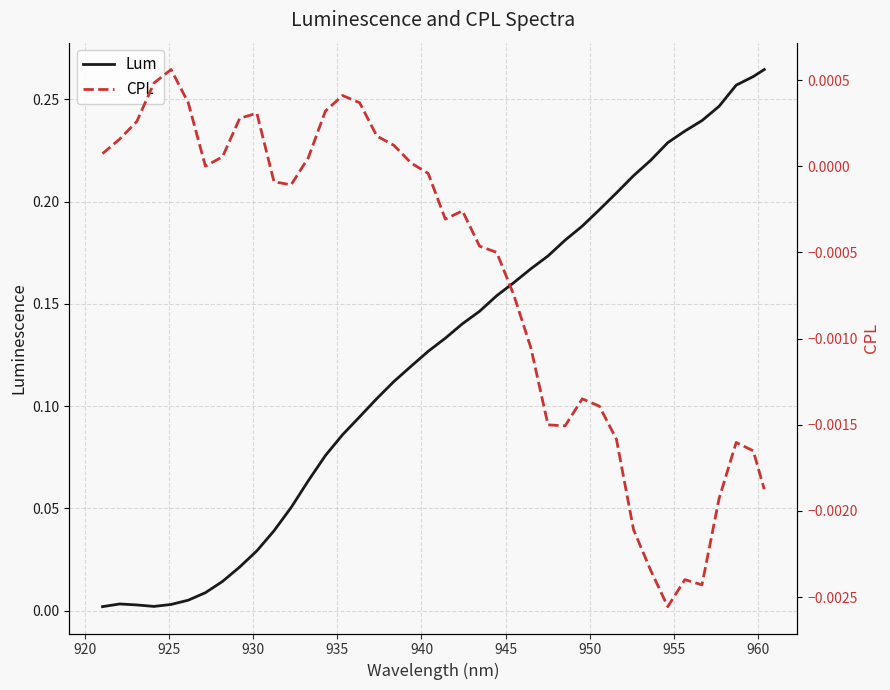

Does the chart display data point markers on the line(s)?

No